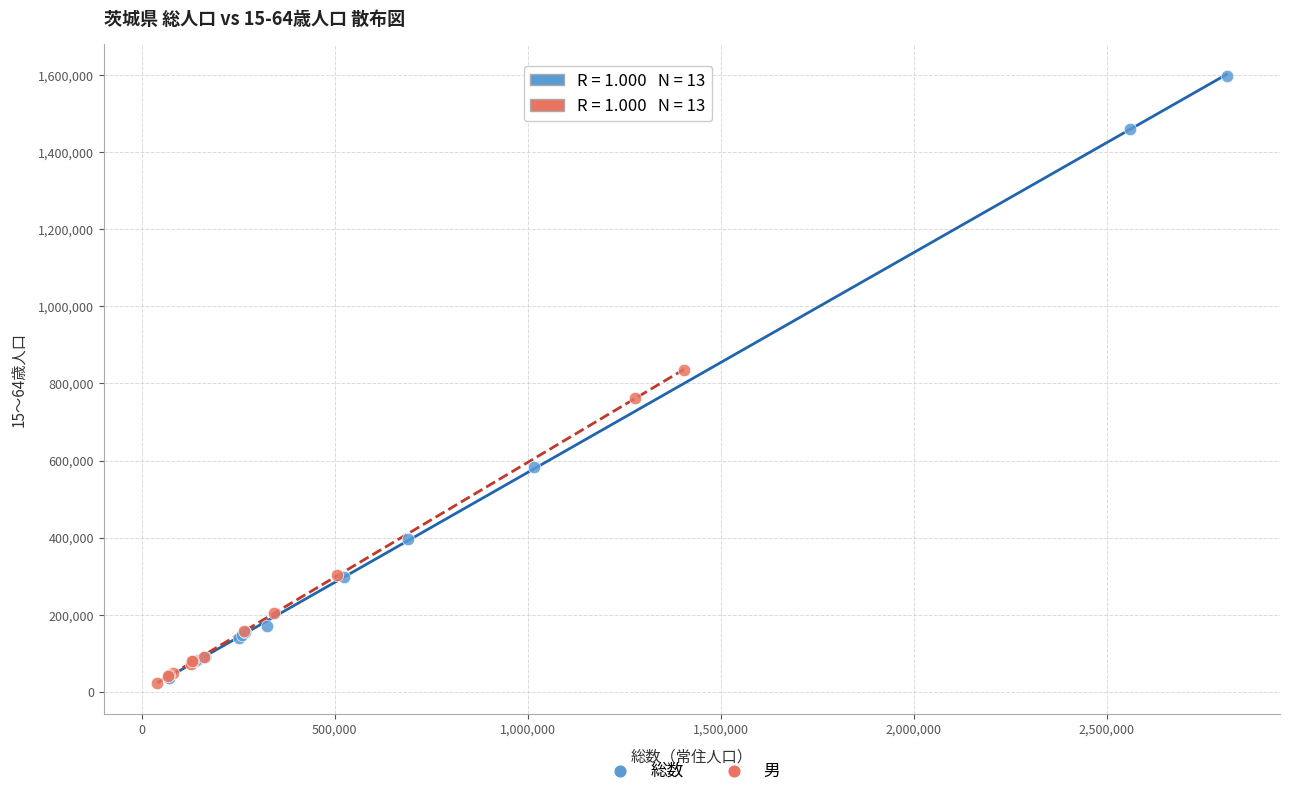

Which series has the widest spread of Y values?

総数